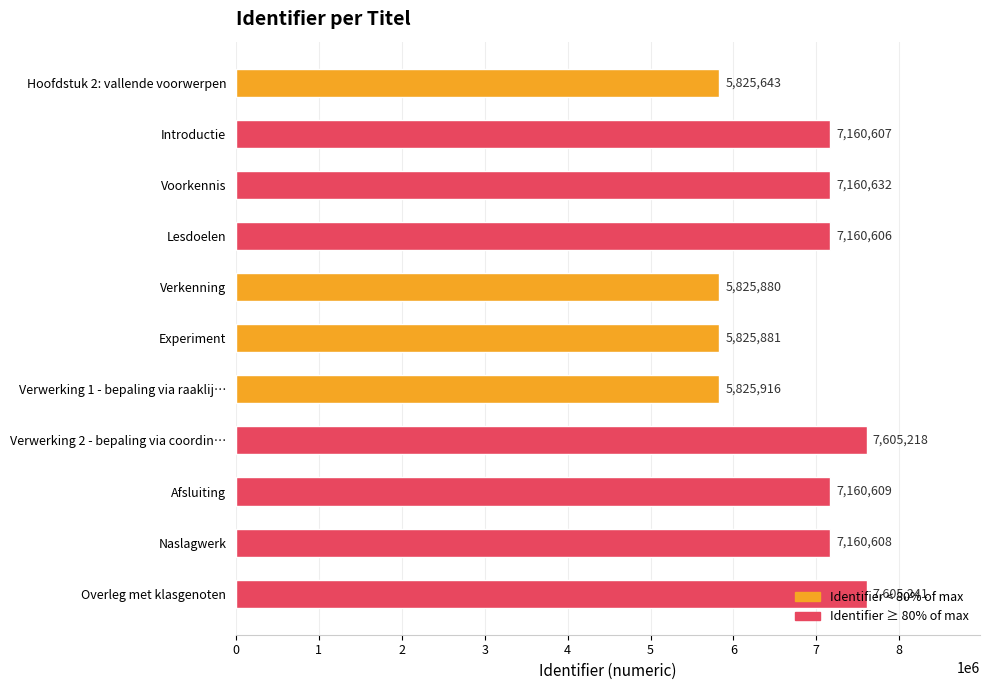

List the labels in order of value, smallest first.

Hoofdstuk 2: vallende voorwerpen, Verkenning, Experiment, Verwerking 1 - bepaling via raaklij…, Lesdoelen, Introductie, Naslagwerk, Afsluiting, Voorkennis, Verwerking 2 - bepaling via coordin…, Overleg met klasgenoten